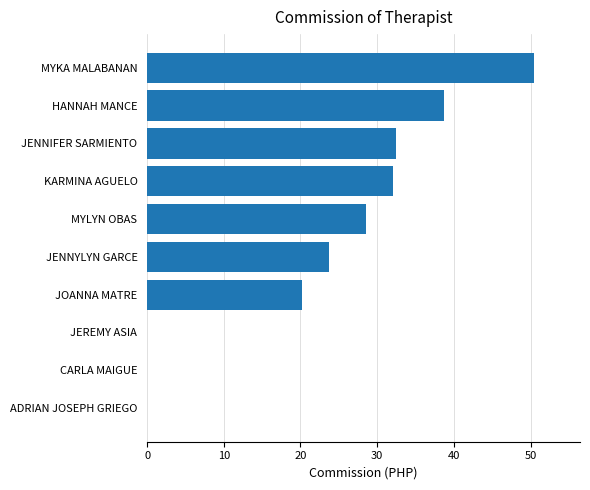

What is the sum of all values?

226.1